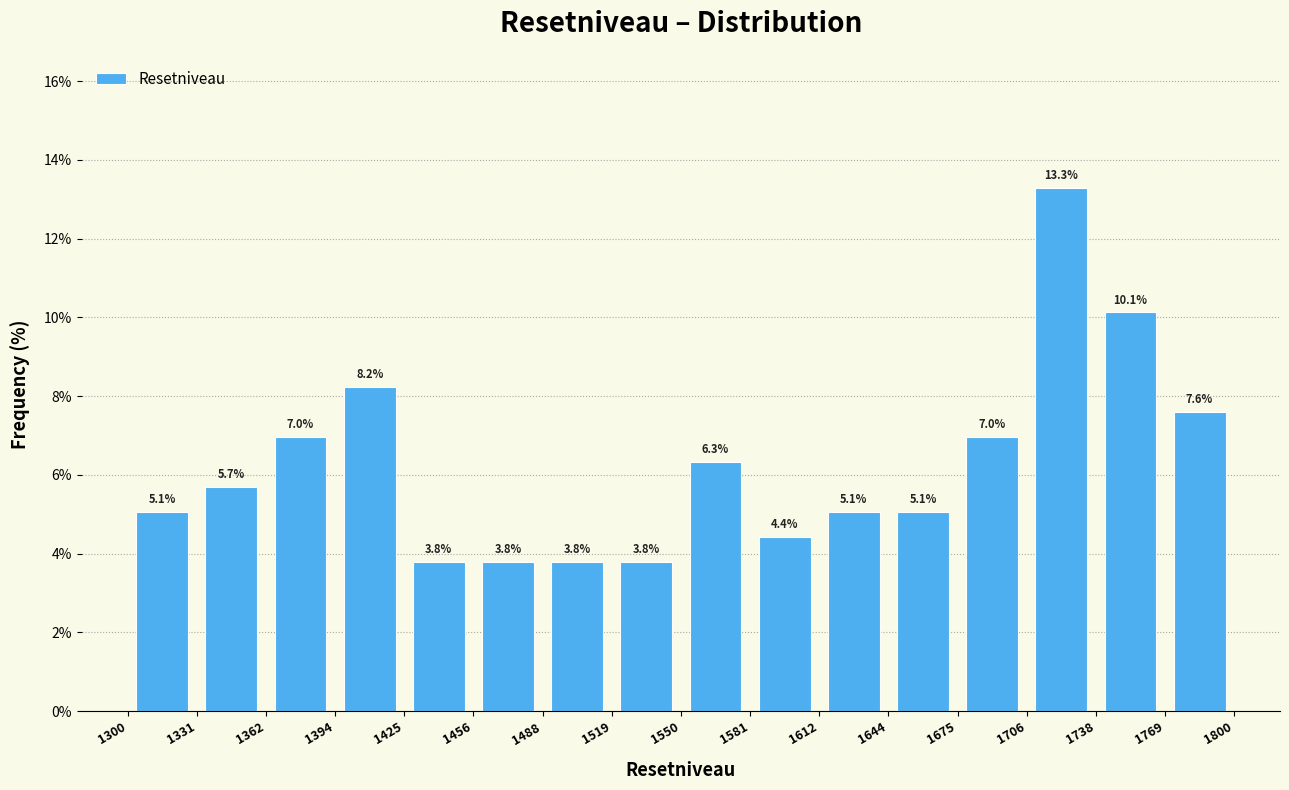

Reading left to right, list every bar in this chart as the range it spans on the x-axis followed by its height.

1300 to 1331: 5.1
1331 to 1362: 5.7
1362 to 1394: 7.0
1394 to 1425: 8.2
1425 to 1456: 3.8
1456 to 1488: 3.8
1488 to 1519: 3.8
1519 to 1550: 3.8
1550 to 1581: 6.3
1581 to 1612: 4.4
1612 to 1644: 5.1
1644 to 1675: 5.1
1675 to 1706: 7.0
1706 to 1738: 13.3
1738 to 1769: 10.1
1769 to 1800: 7.6